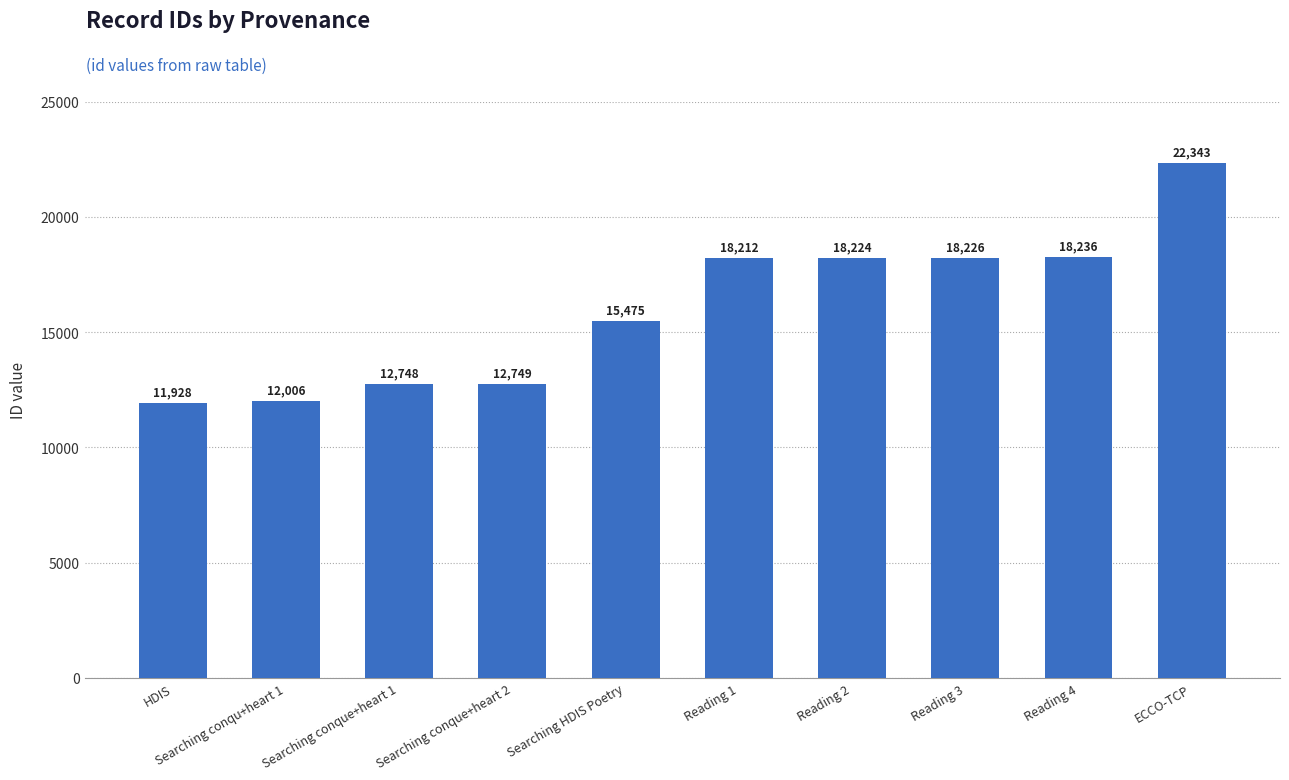

What position from the right is Reading 4?

2